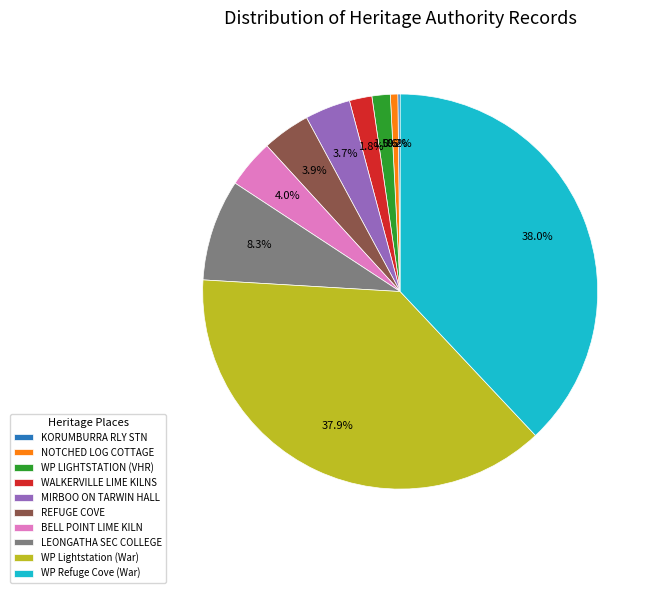

Is the sum of WP Refuge Cove (War) and NOTCHED LOG COTTAGE greater than half?

No